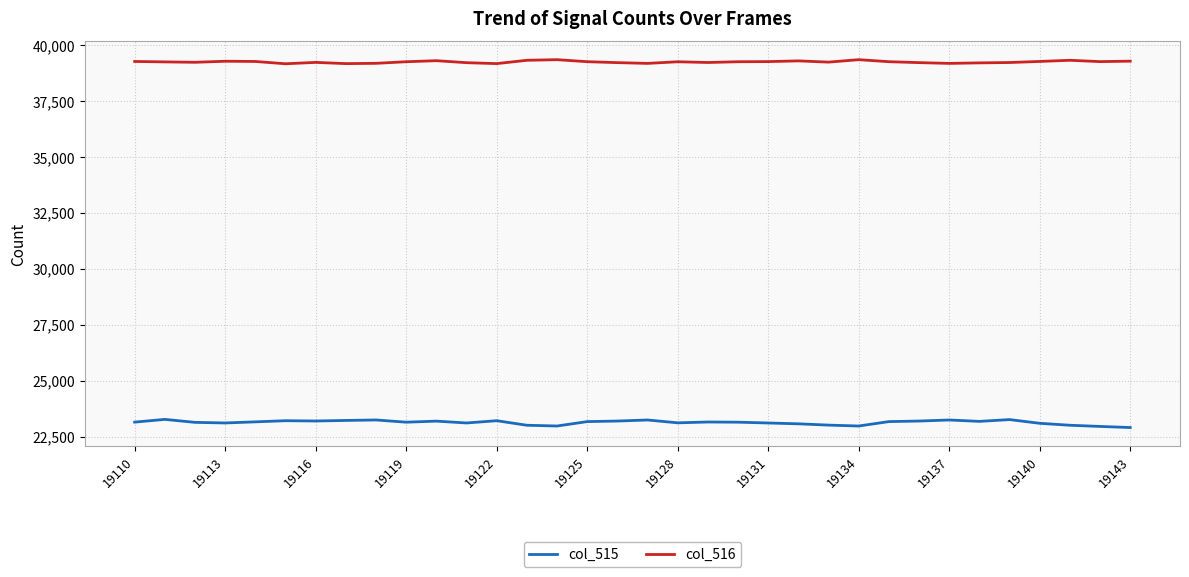

Rank the series by their maximum value, from lowest to highest.

col_515, col_516